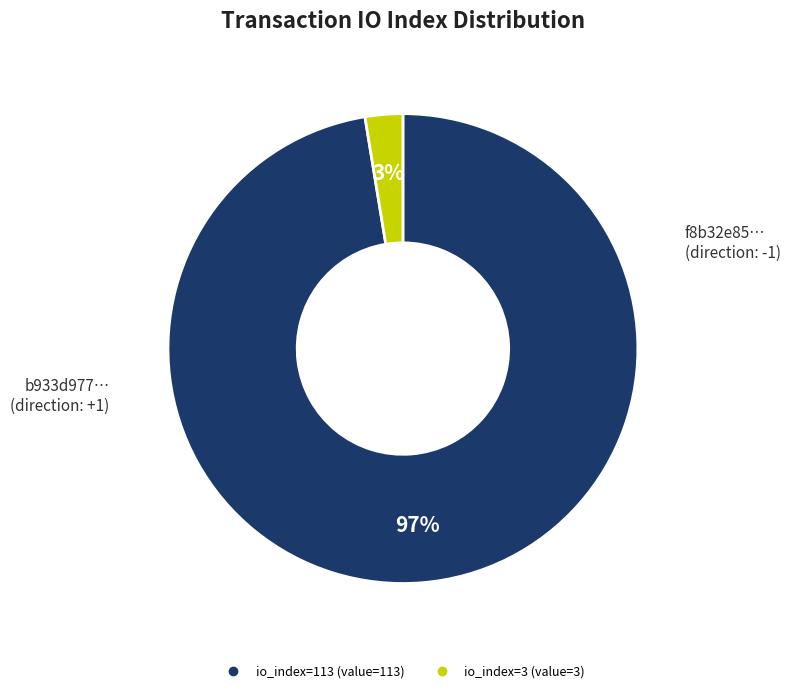

Which has a higher value, io_index=3 or io_index=113?

io_index=113